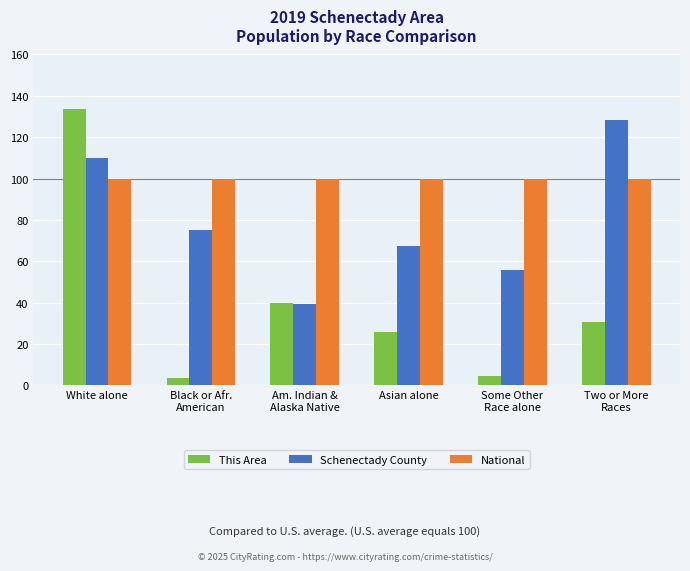

How many groups of bars are there?

6